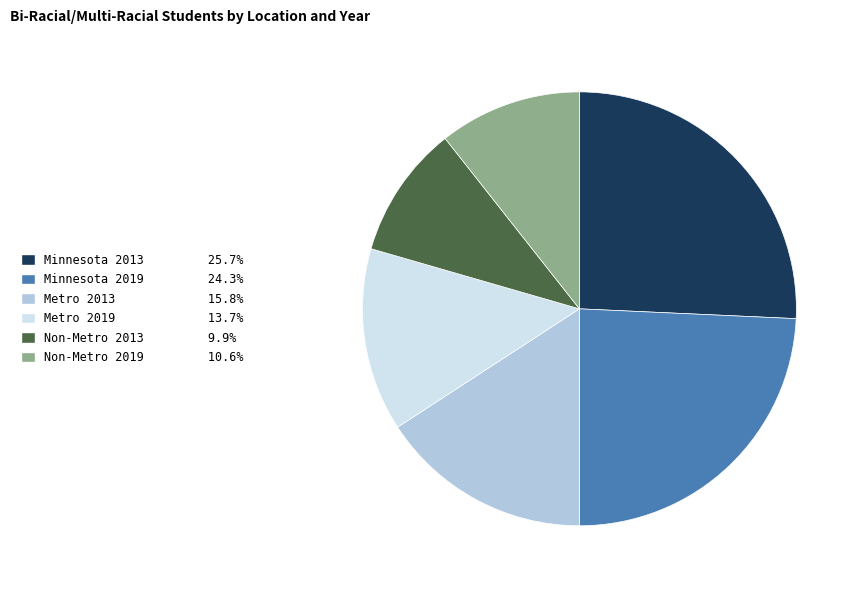

Does Minnesota 2013 account for over 50% of the chart?

No